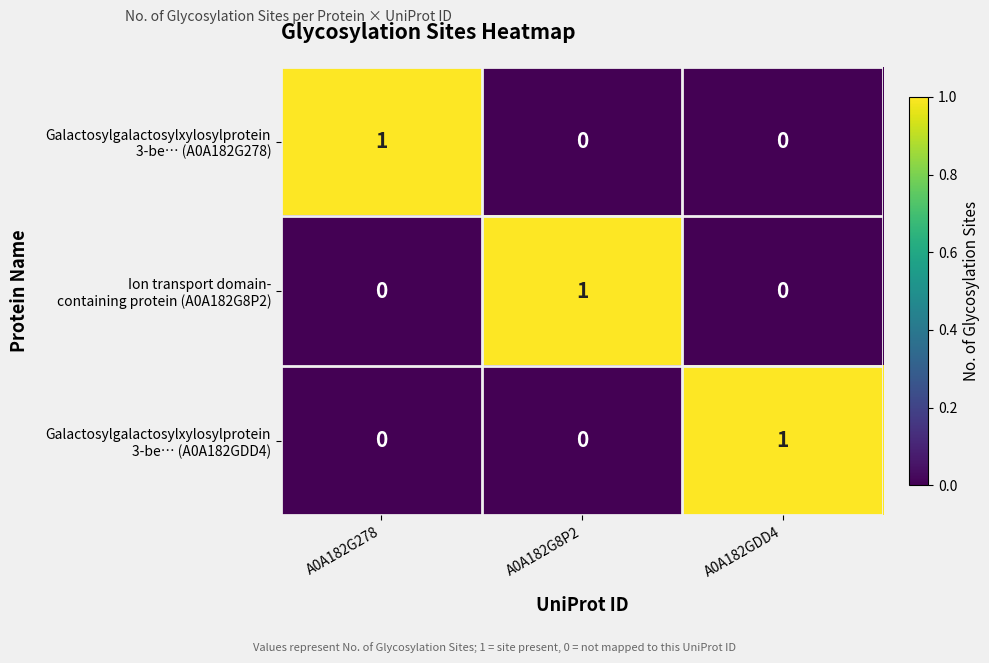

At how many categories does at least one series exceed 0?

3